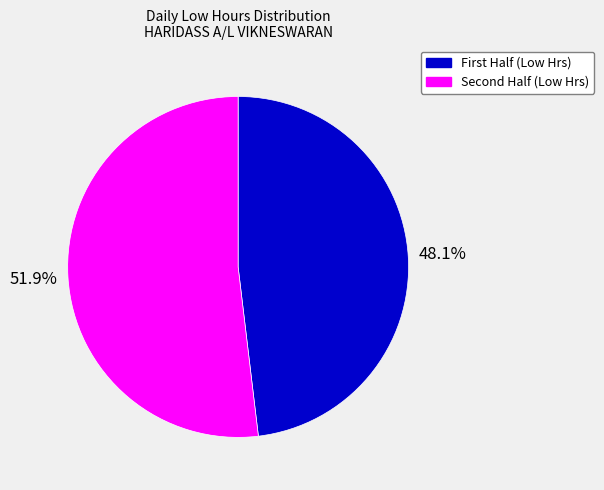

Rank the categories by value from highest to lowest.

Second Half (Low Hrs), First Half (Low Hrs)